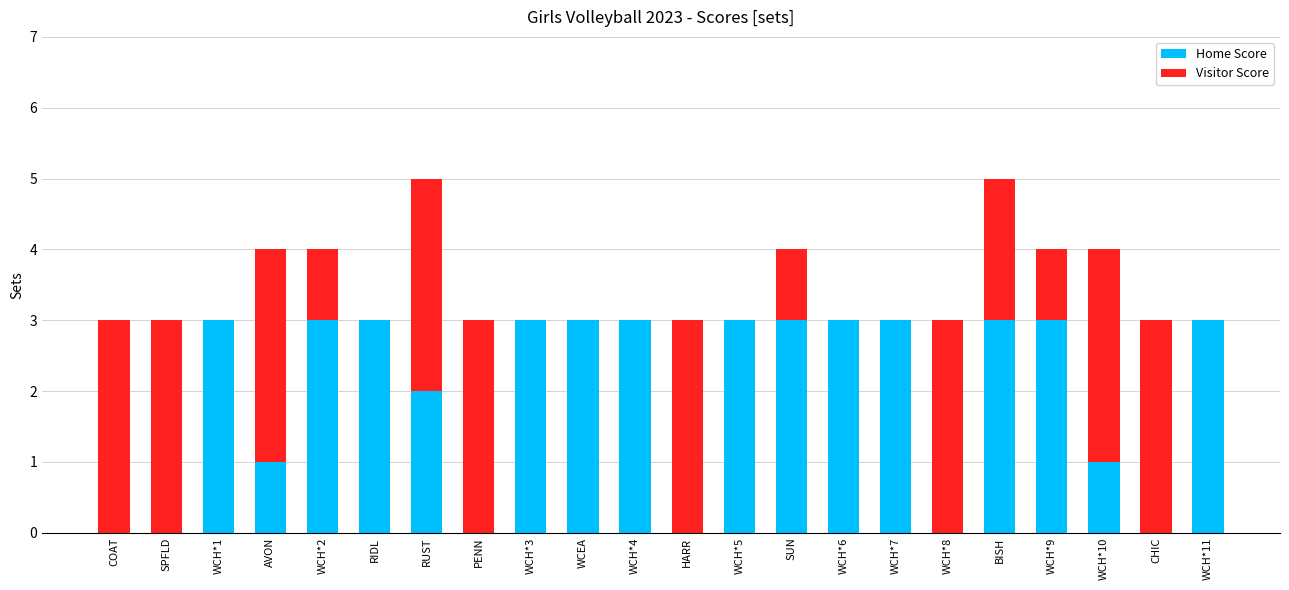

The Home Score series shows -1 at SPFLD. True or false?

False